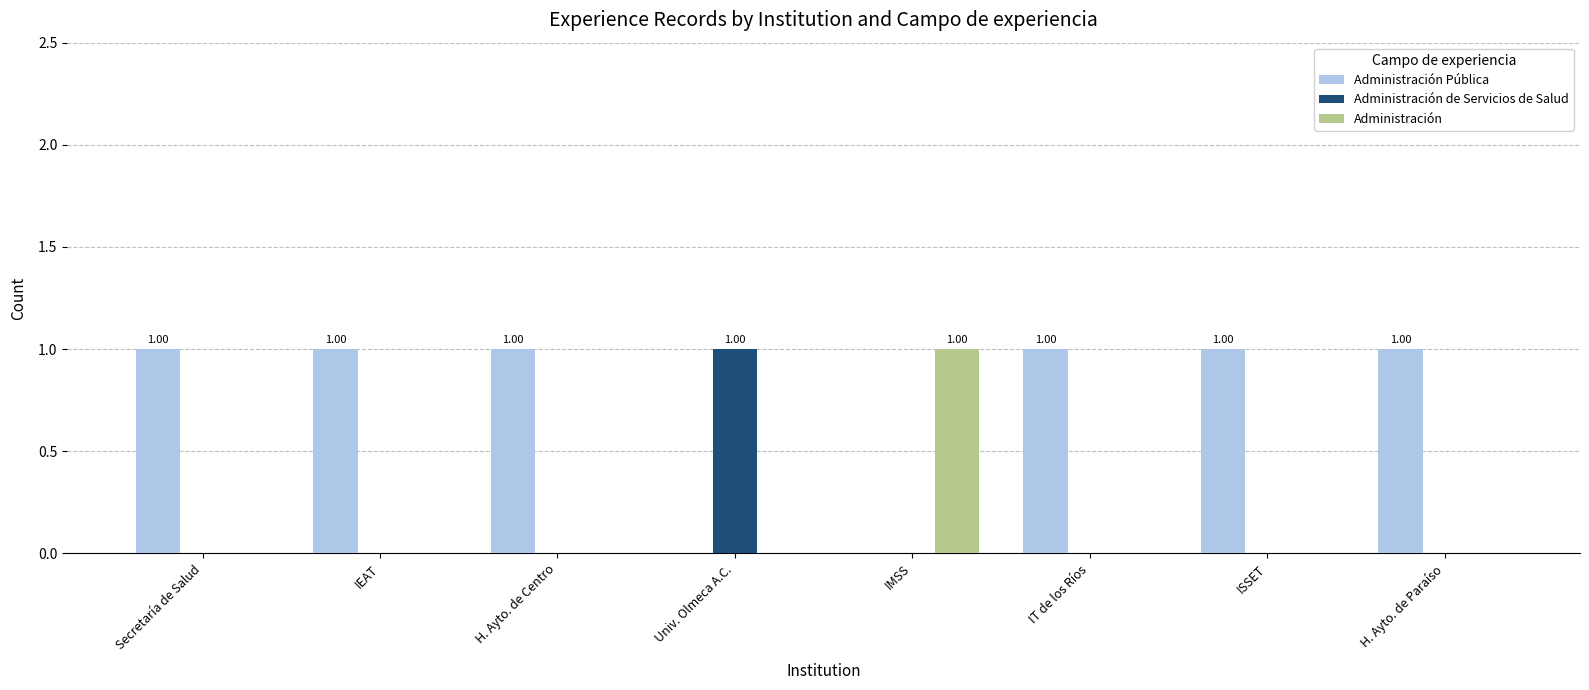

The value of Administración de Servicios de Salud at H. Ayto. de Centro is 0. True or false?

True